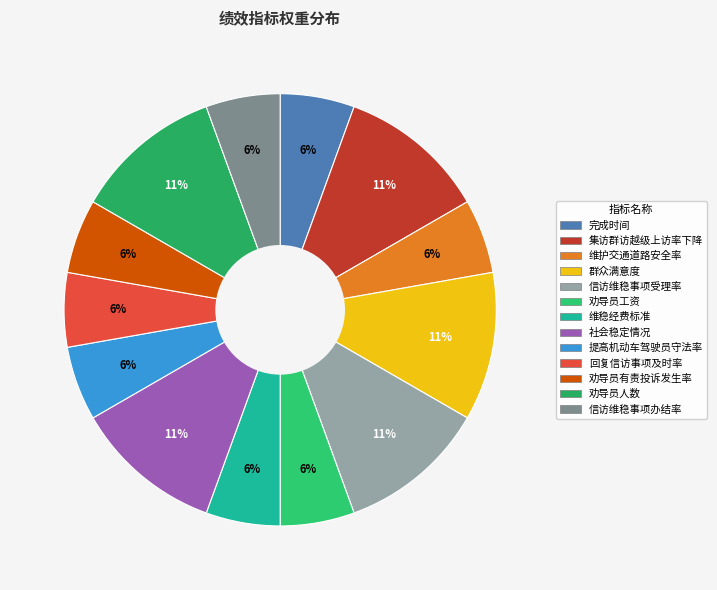

To the nearest percent, what is the combined percentage of 回复信访事项及时率 and 劝导员有责投诉发生率?

11%